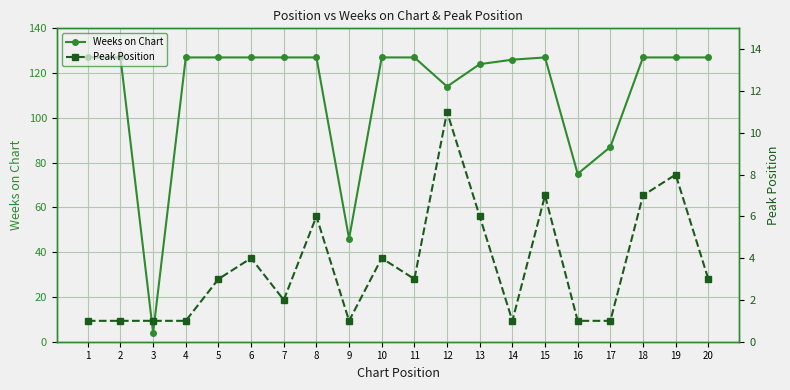

What are all the series names shown in the legend?

Weeks on Chart, Peak Position